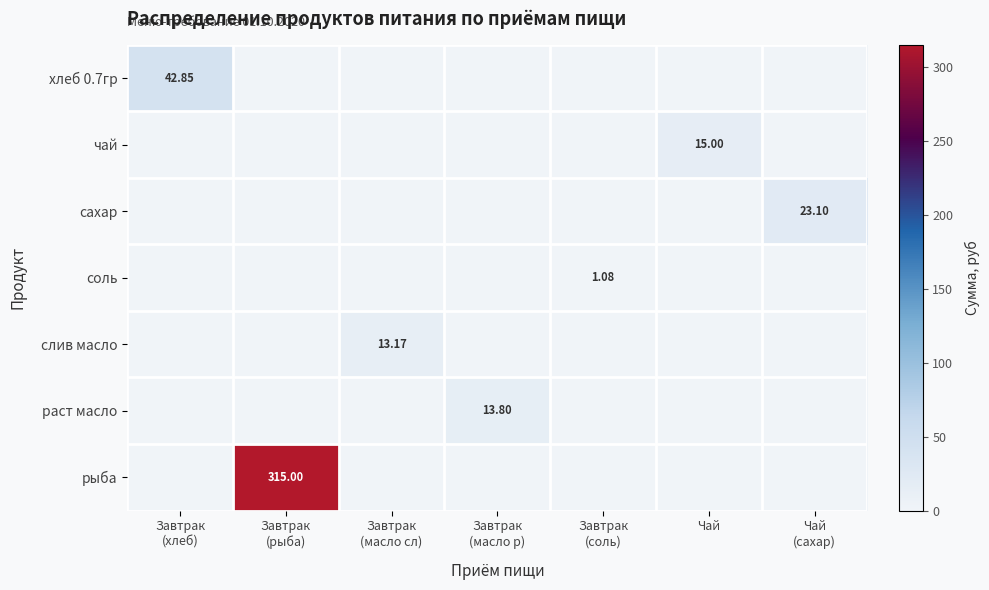

List the labels in order of слив масло value, largest first.

Завтрак (масло сл), Завтрак (хлеб), Завтрак (рыба), Завтрак (масло р), Завтрак (соль), Чай, Чай (сахар)